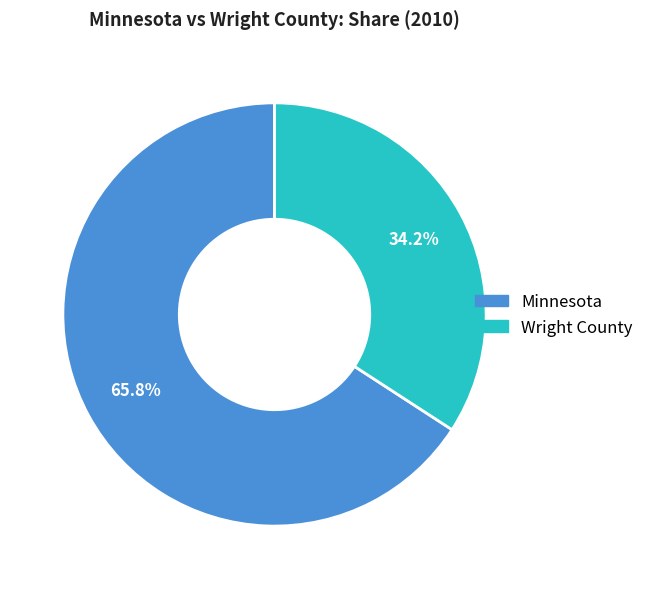

Does Wright County account for over 50% of the chart?

No